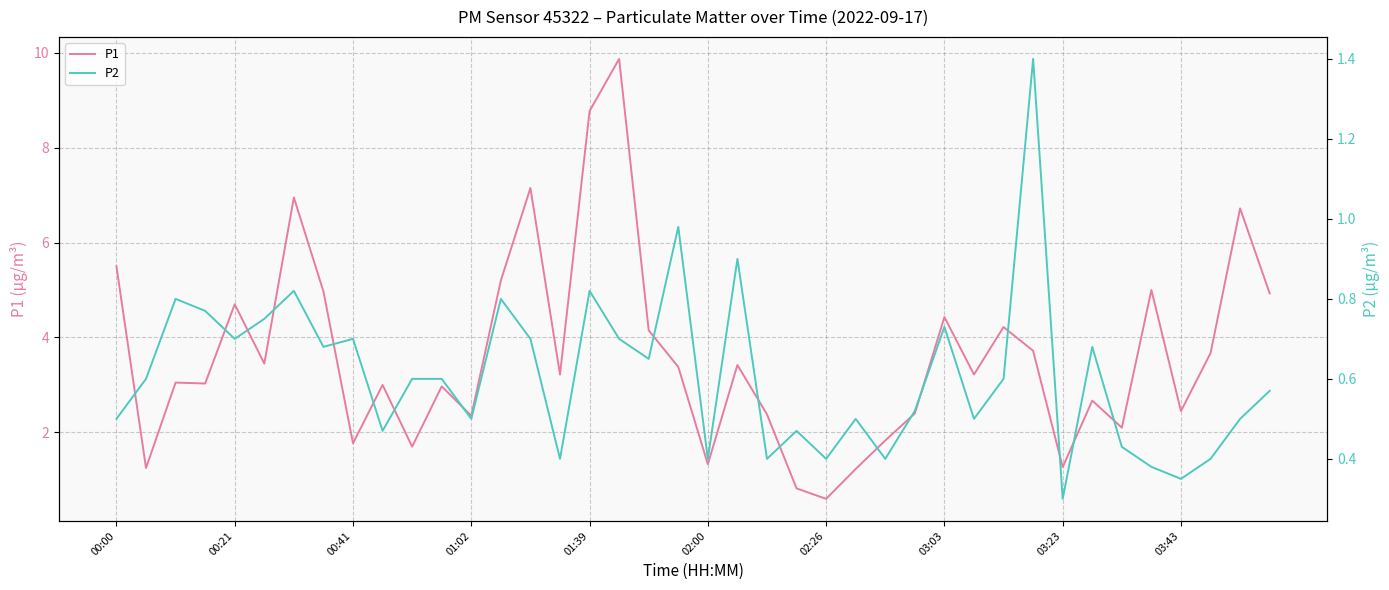

Which category has the lowest value in the P1 series?

02:26